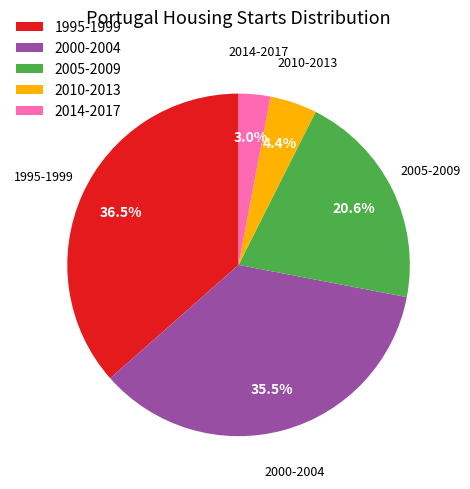

What is the ratio of the value at 1995-1999 to the value at 2005-2009?

1.8